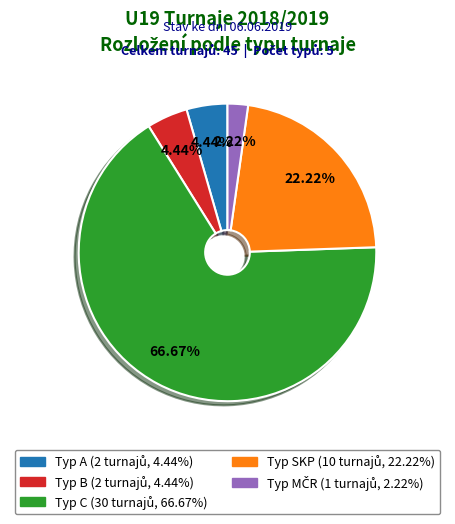

Is there a majority slice in this chart?

Yes